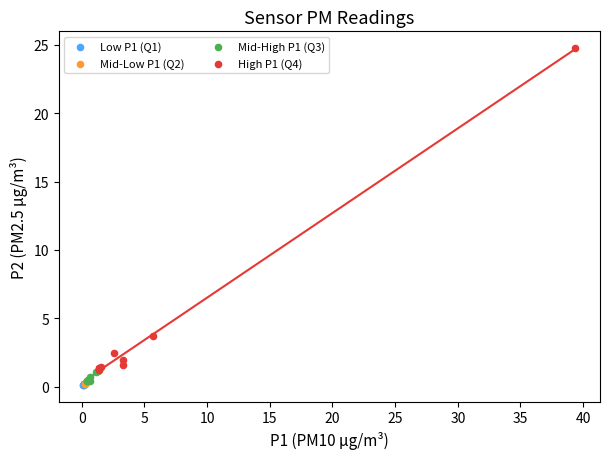

Which series contains the highest Y value?

High P1 (Q4)